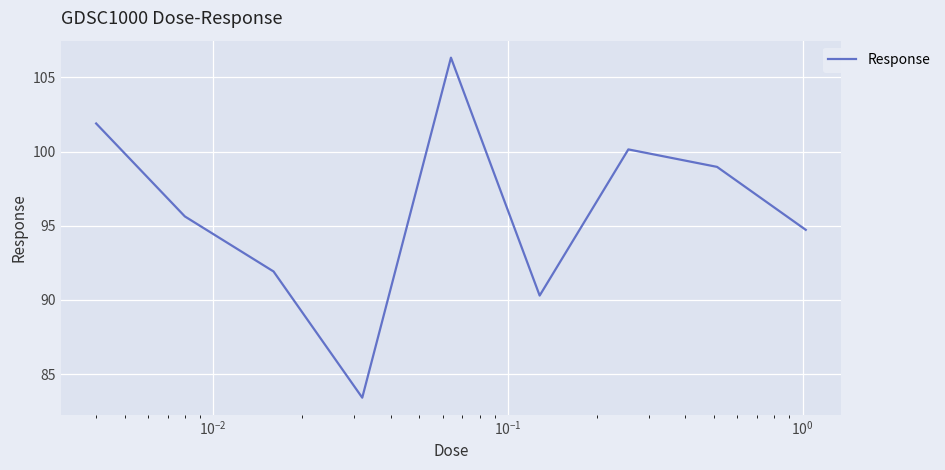

What is the smallest value displayed?

83.4